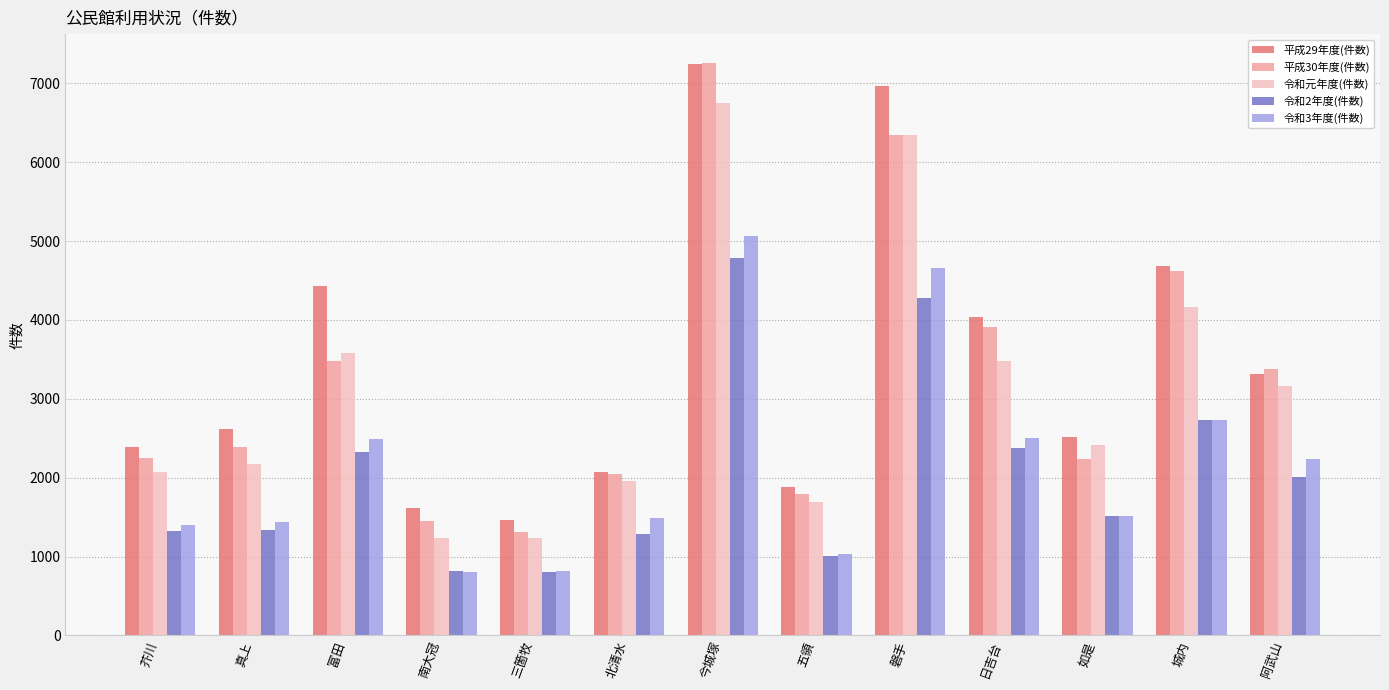

Where does the 令和2年度(件数) series first go above 1520?

富田